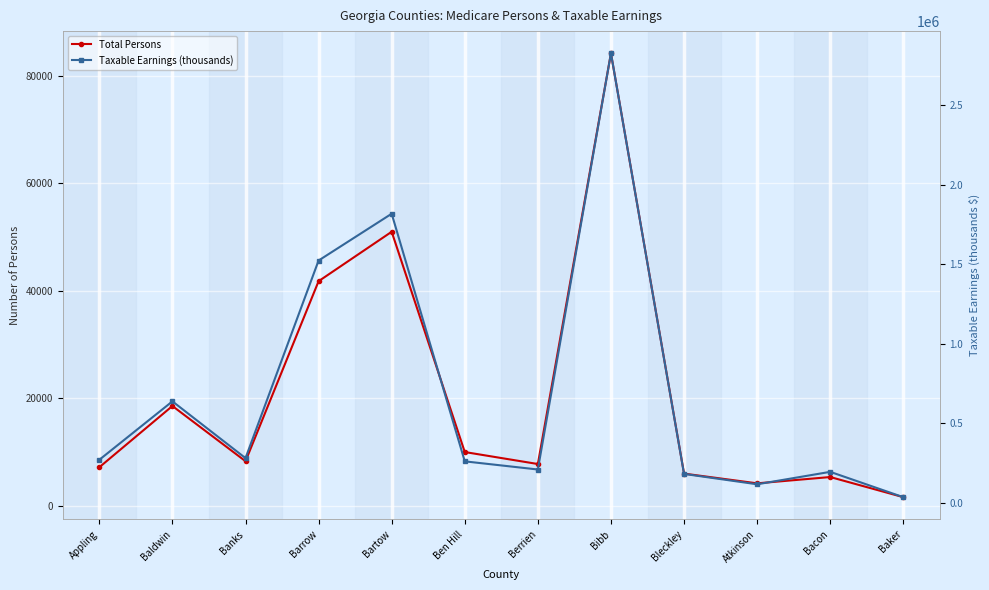

True or false: Taxable Earnings (thousands) and Total Persons intersect in this chart.

False